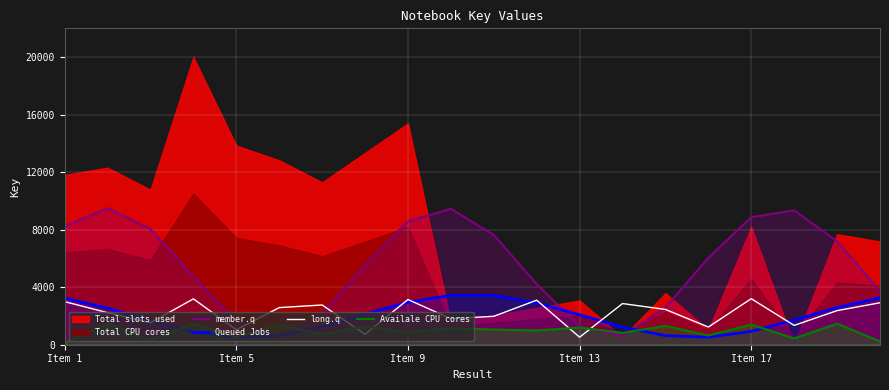

Which series ends up on top after the final intersection of long.q and Availale CPU cores?

long.q